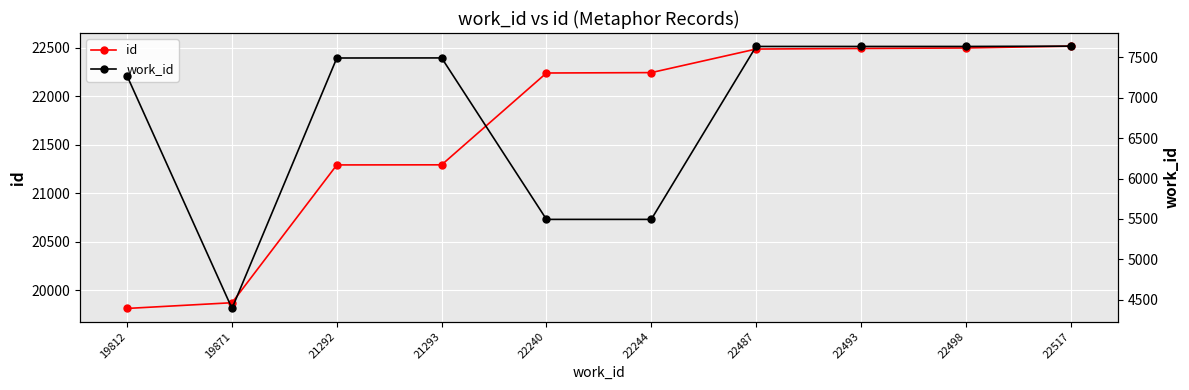

What is the difference between the id values at 22517 and 22240?

277